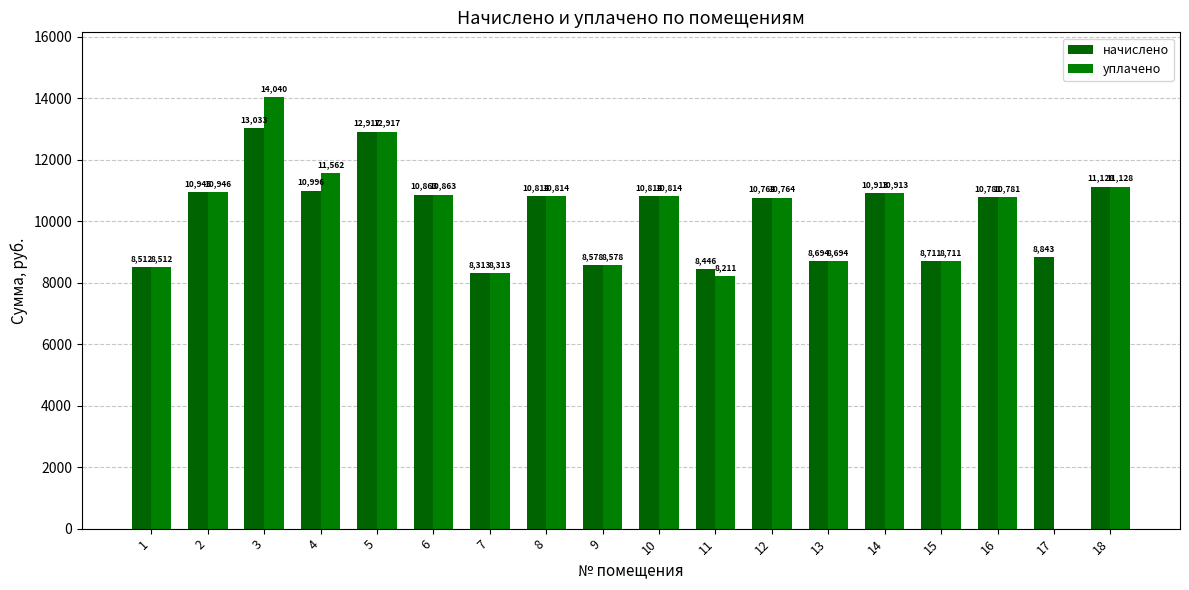

Which label corresponds to the smallest value in the chart?

17